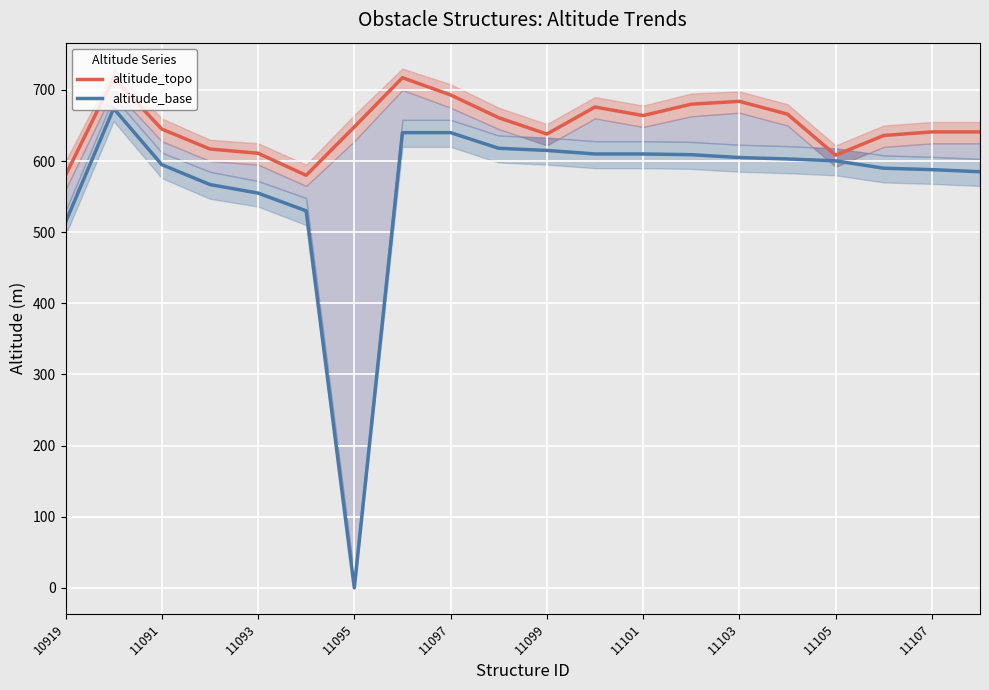

What is the difference between the maximum and minimum values in the altitude_topo series?

137.2